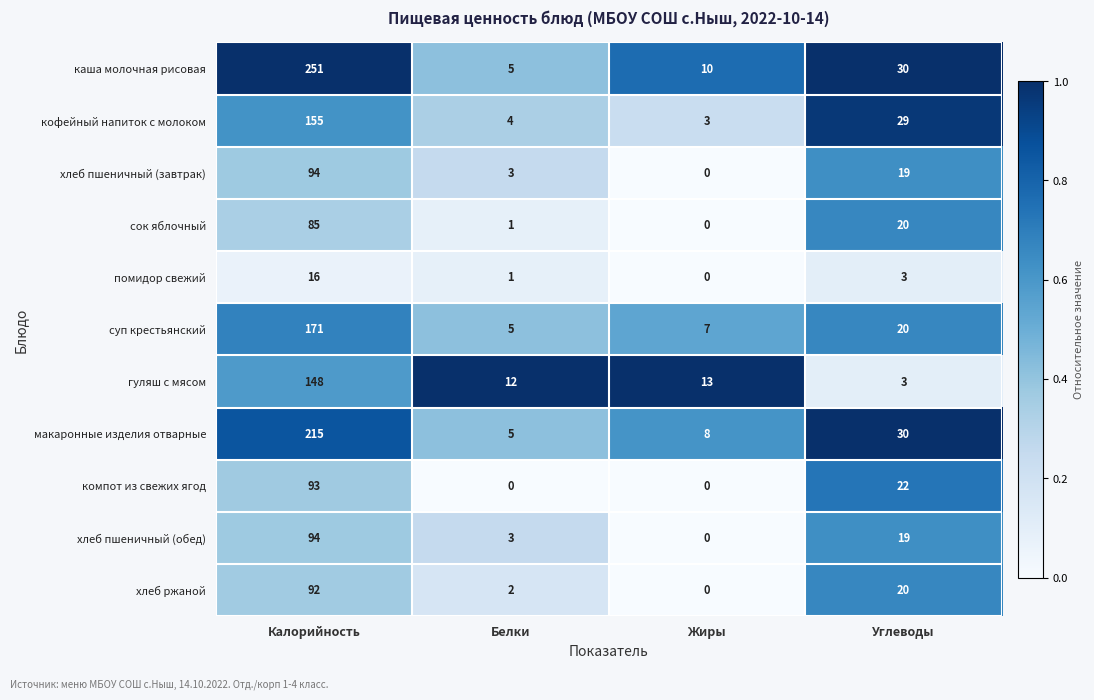

Is the value of суп крестьянский at Углеводы greater than the value of гуляш с мясом at Белки?

Yes